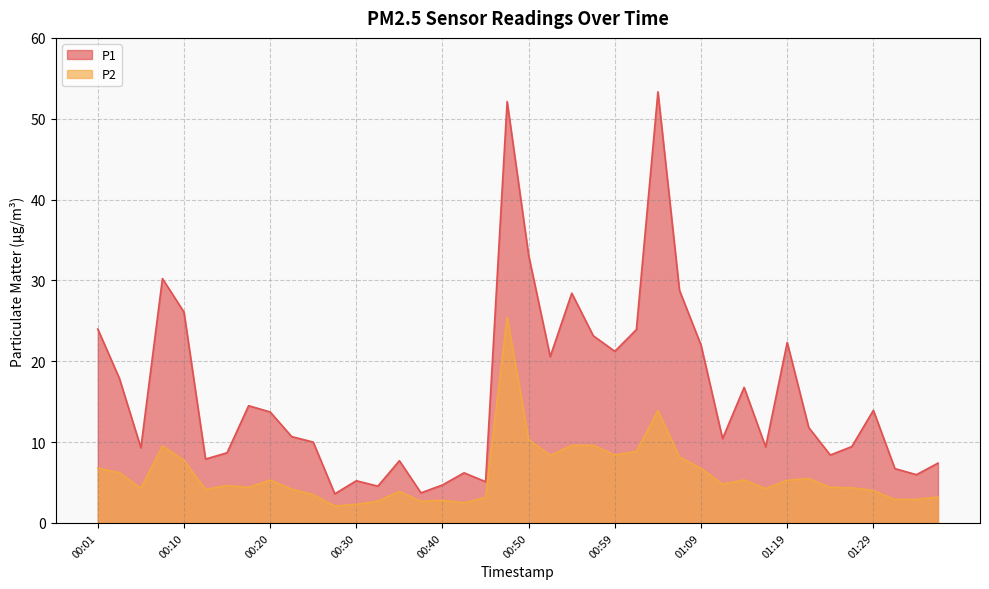

Which category has the lowest value in the P1 series?

00:28